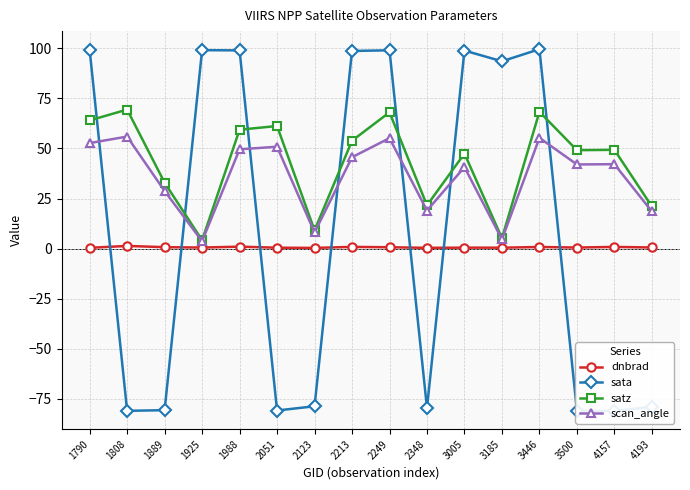

What is the highest value of the sata series?

99.6